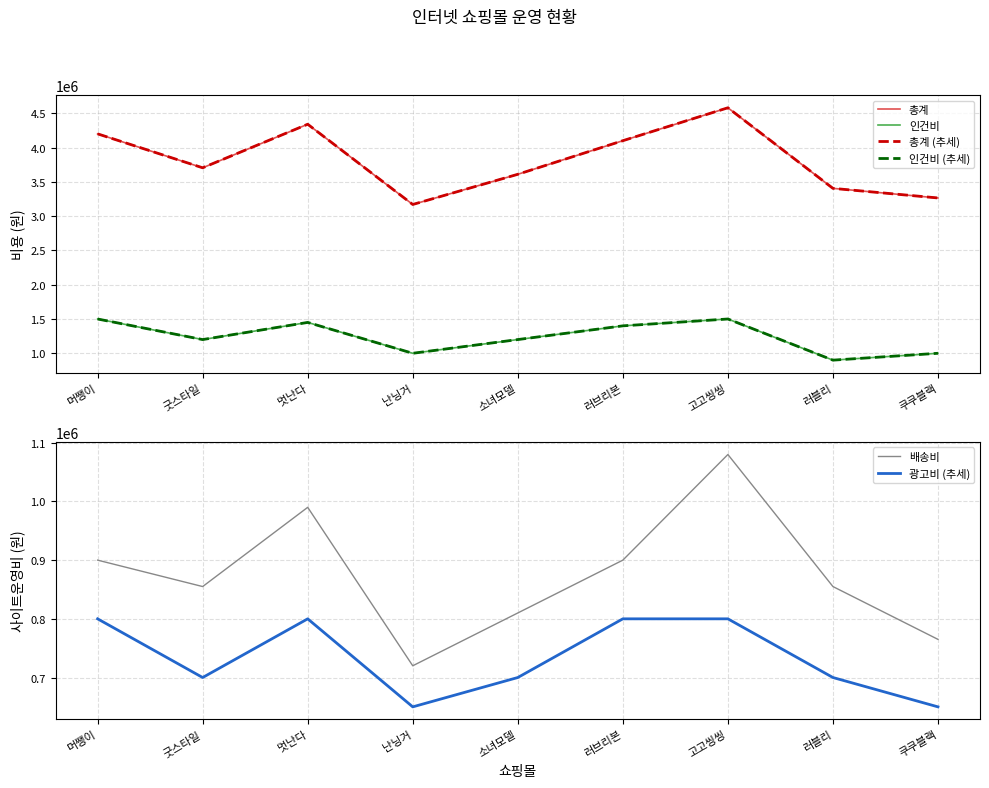

Reading left to right, list all the values displayed in this chart.

총계: 머쨍이=4200000	굿스타일=3705000	멋난다=4340000	난닝거=3170000	소녀모델=3610000	러브리본=4100000	고고씽씽=4580000	러블리=3405000	쿠쿠블랙=3265000
인건비: 머쨍이=1500000	굿스타일=1200000	멋난다=1450000	난닝거=1000000	소녀모델=1200000	러브리본=1400000	고고씽씽=1500000	러블리=900000	쿠쿠블랙=1000000
총계 (추세): 머쨍이=4200000	굿스타일=3705000	멋난다=4340000	난닝거=3170000	소녀모델=3610000	러브리본=4100000	고고씽씽=4580000	러블리=3405000	쿠쿠블랙=3265000
인건비 (추세): 머쨍이=1500000	굿스타일=1200000	멋난다=1450000	난닝거=1000000	소녀모델=1200000	러브리본=1400000	고고씽씽=1500000	러블리=900000	쿠쿠블랙=1000000
배송비: 머쨍이=900000	굿스타일=855000	멋난다=990000	난닝거=720000	소녀모델=810000	러브리본=900000	고고씽씽=1080000	러블리=855000	쿠쿠블랙=765000
광고비 (추세): 머쨍이=800000	굿스타일=700000	멋난다=800000	난닝거=650000	소녀모델=700000	러브리본=800000	고고씽씽=800000	러블리=700000	쿠쿠블랙=650000